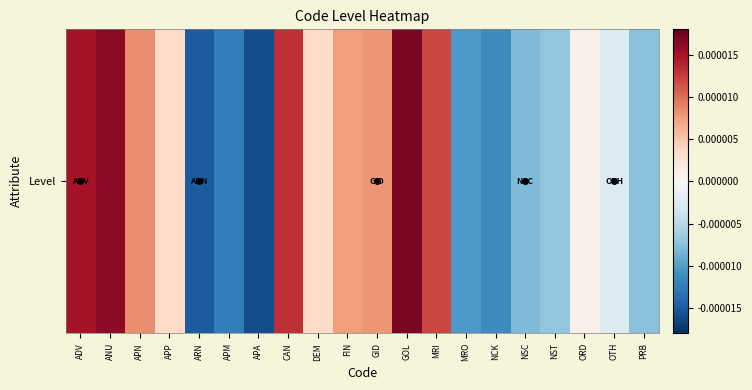

List the labels in order of value, smallest first.

APA, ARN, APM, NCK, MRO, NSC, PRB, NST, OTH, ORD, APP, DEM, FIN, GID, APN, MRI, CAN, ADV, ANU, GOL